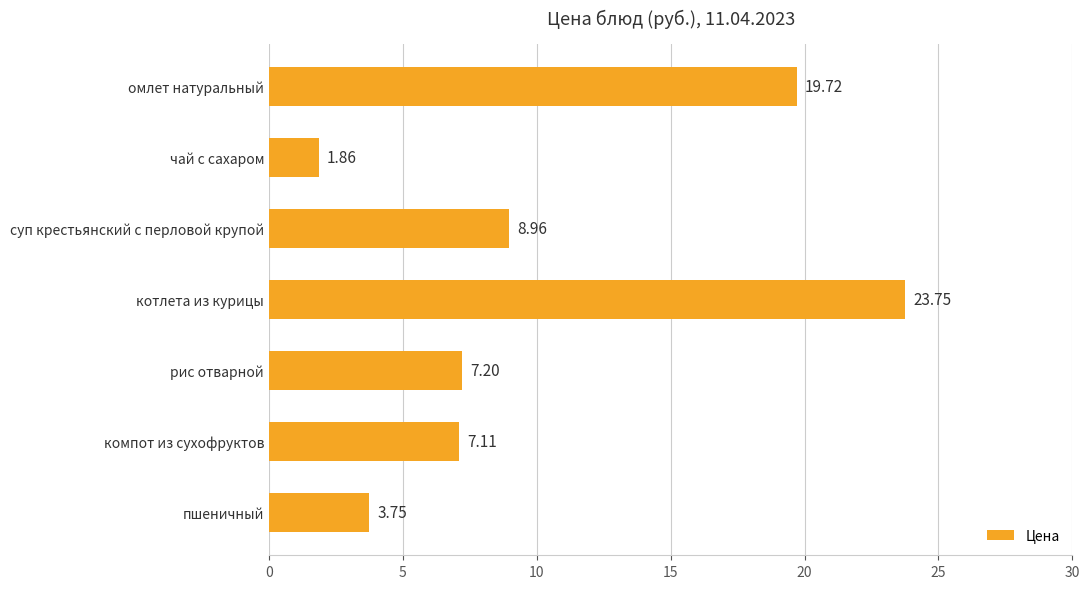

At which category does the chart reach its peak across all series?

котлета из курицы